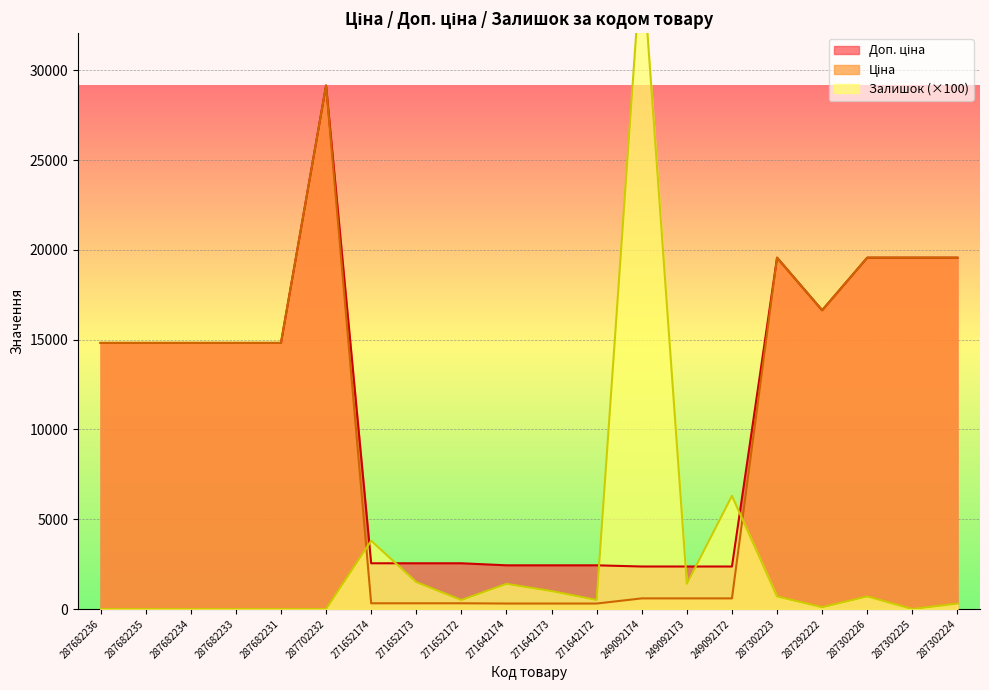

What is the label of the 6th point from the left?

287702232